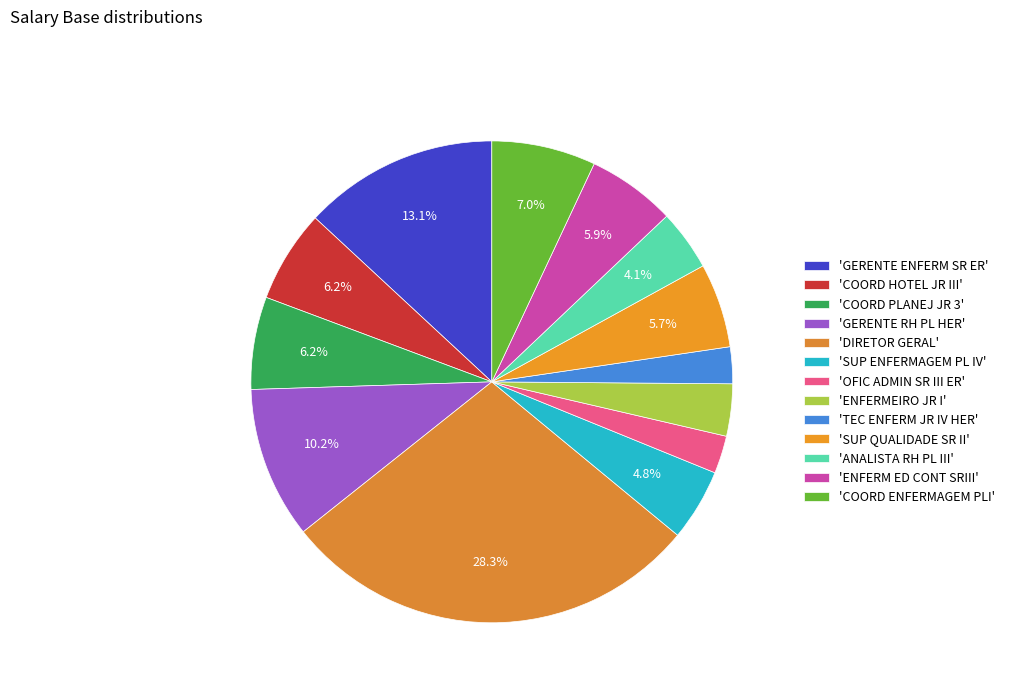

Which category has the biggest portion of the pie?

'DIRETOR GERAL'